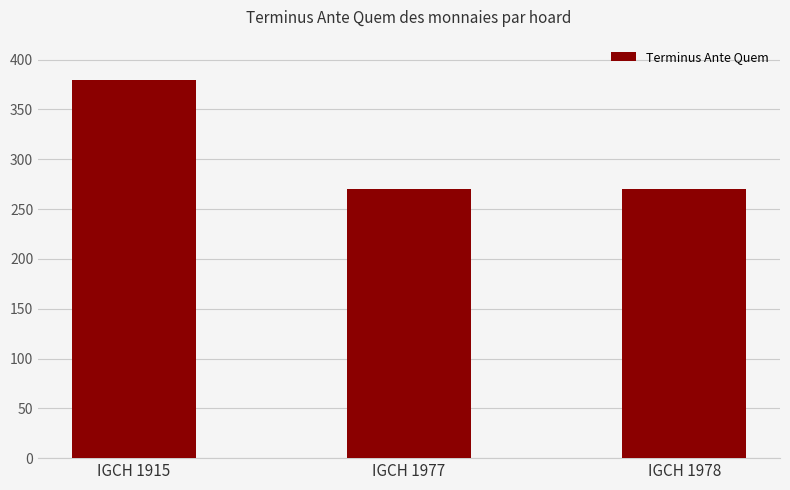

Are the bars horizontal?

No